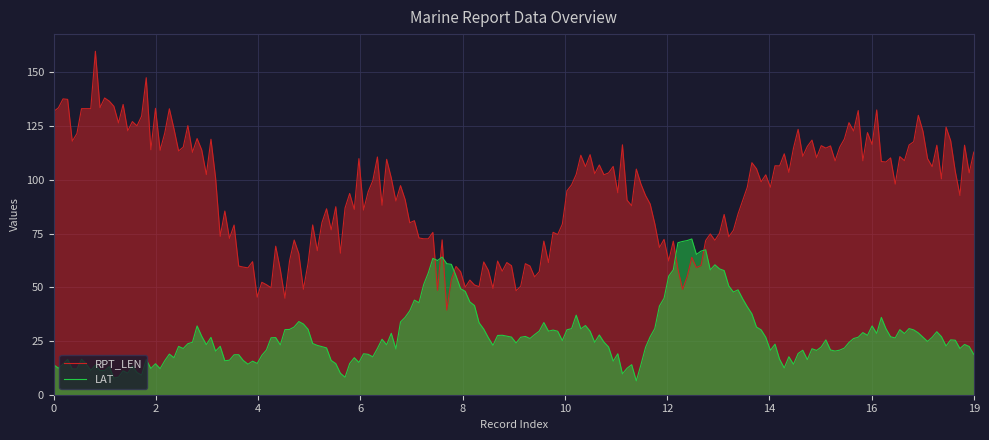

True or false: LAT and RPT_LEN cross at least once.

True